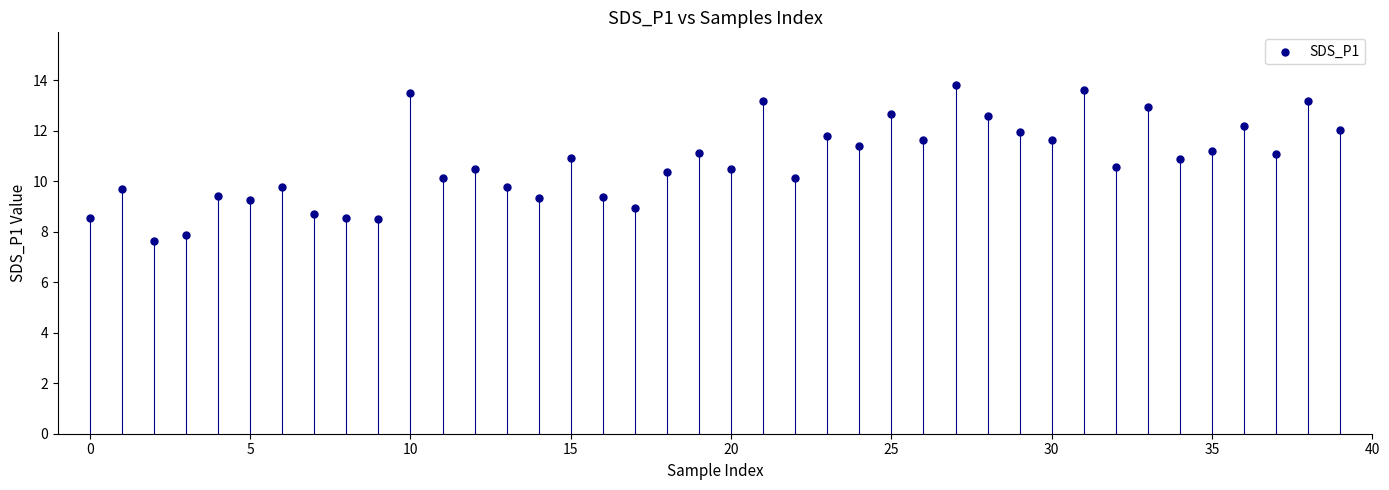

What is the range of Y values (max minus min)?

6.2